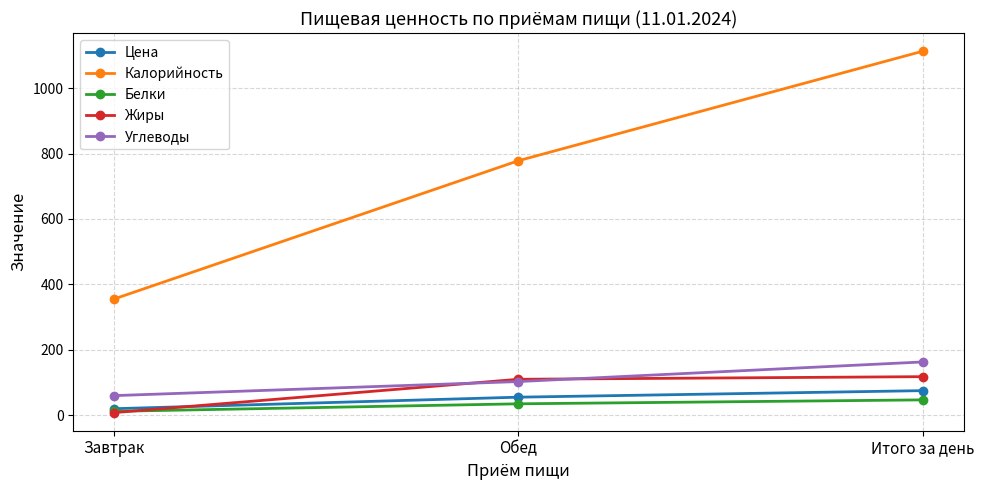

Does the chart have visible grid lines?

Yes